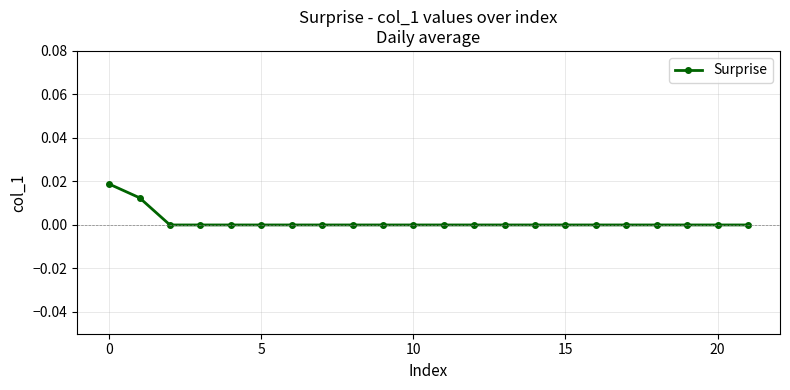

How many categories are shown in the chart?

22